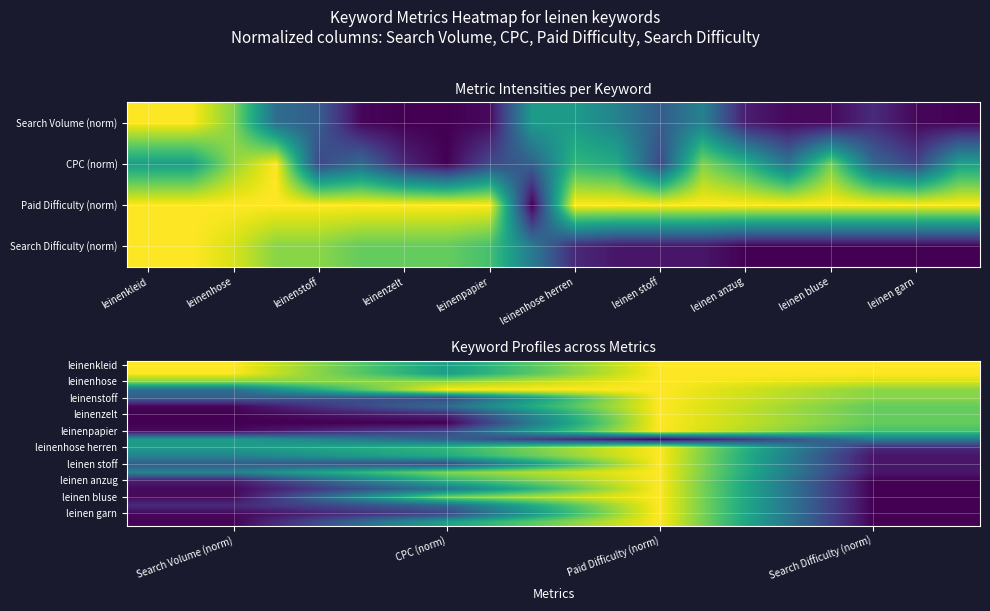

Which series has the largest total across all categories?

leinenhose